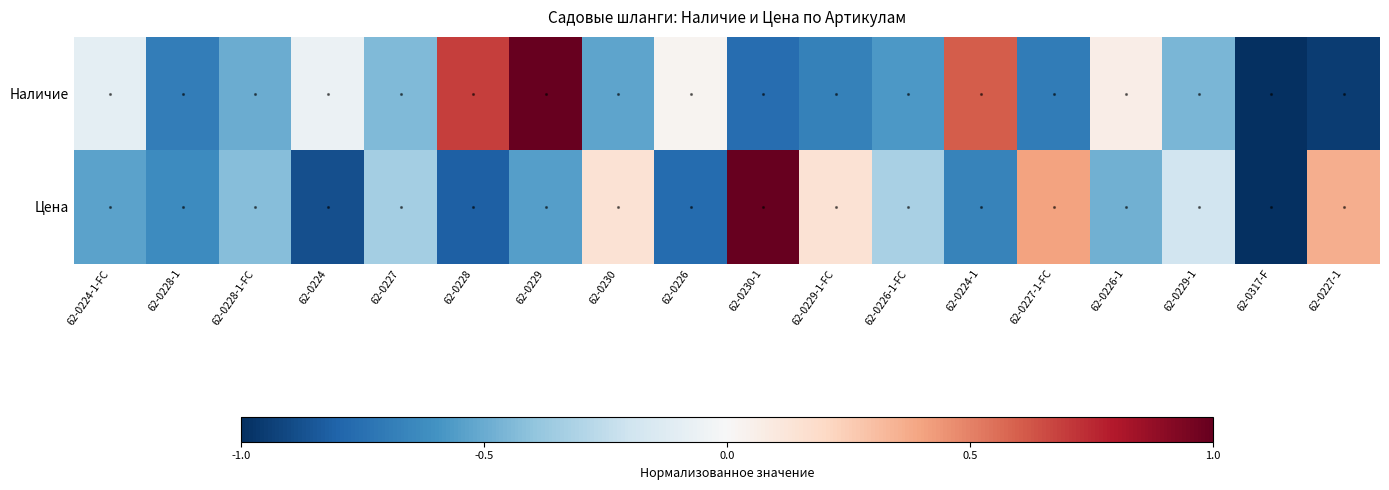

Reading left to right, what are all the values shown in this chart?

Наличие: 62-0224-1-FC=-0.1	62-0228-1=-0.7	62-0228-1-FC=-0.5	62-0224=-0.1	62-0227=-0.4	62-0228=0.7	62-0229=1.0	62-0230=-0.5	62-0226=0.0	62-0230-1=-0.8	62-0229-1-FC=-0.7	62-0226-1-FC=-0.6	62-0224-1=0.6	62-0227-1-FC=-0.7	62-0226-1=0.1	62-0229-1=-0.5	62-0317-F=-1.0	62-0227-1=-1.0
Цена: 62-0224-1-FC=-0.5	62-0228-1=-0.6	62-0228-1-FC=-0.4	62-0224=-0.9	62-0227=-0.3	62-0228=-0.8	62-0229=-0.5	62-0230=0.1	62-0226=-0.8	62-0230-1=1.0	62-0229-1-FC=0.1	62-0226-1-FC=-0.3	62-0224-1=-0.7	62-0227-1-FC=0.4	62-0226-1=-0.5	62-0229-1=-0.2	62-0317-F=-1.0	62-0227-1=0.4